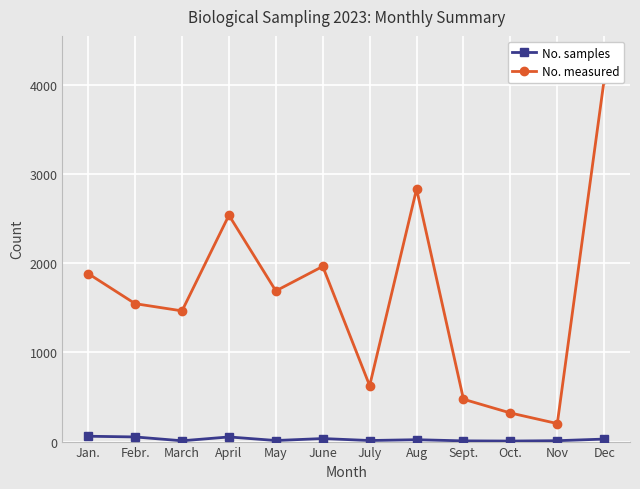

What is the label of the 4th point from the right?

Sept.